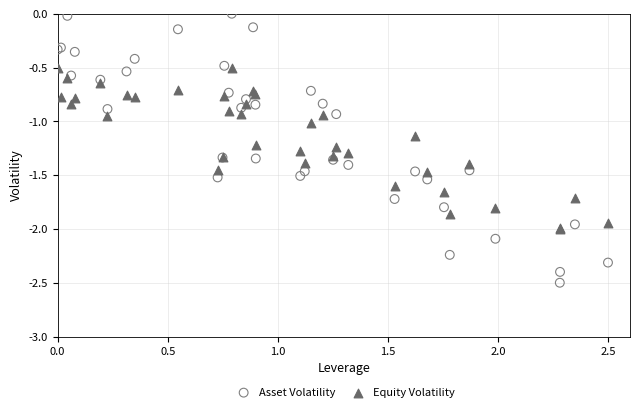

Which series contains the highest Y value?

Asset Volatility